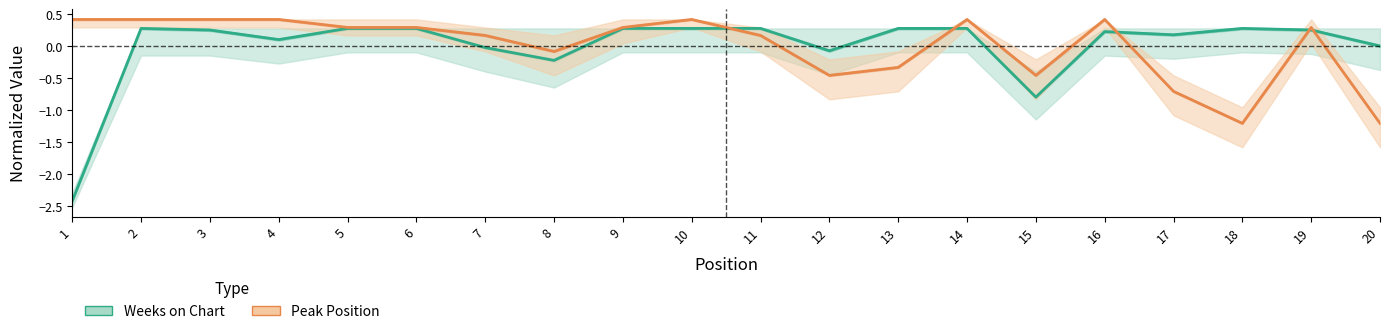

Rank the series at 4 from lowest to highest value.

Weeks on Chart, Peak Position